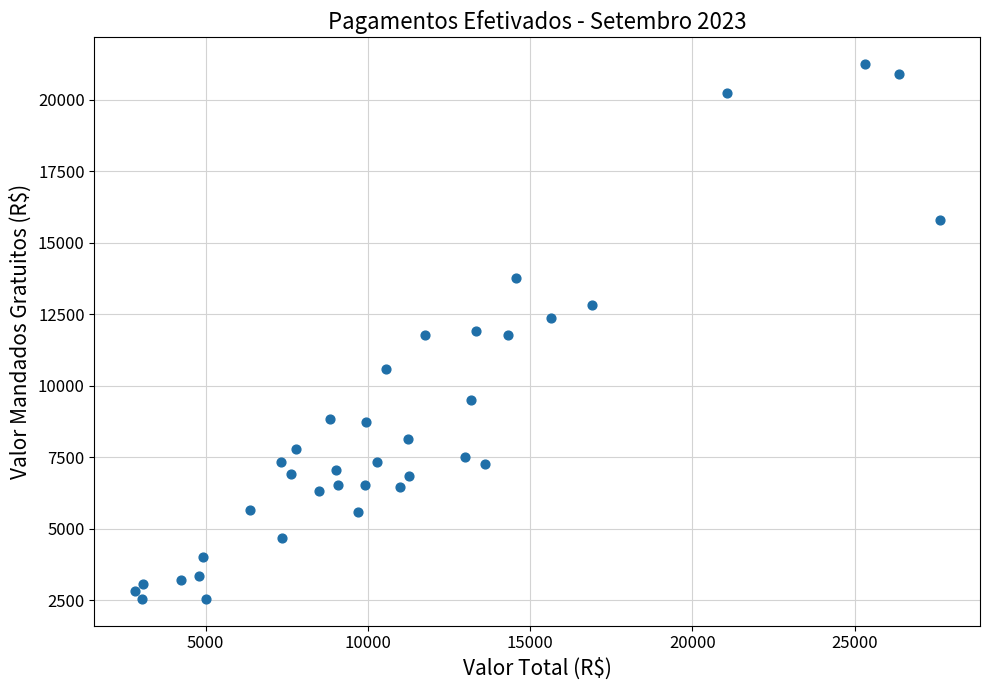

What is the range of X values (max minus min)?

24812.5